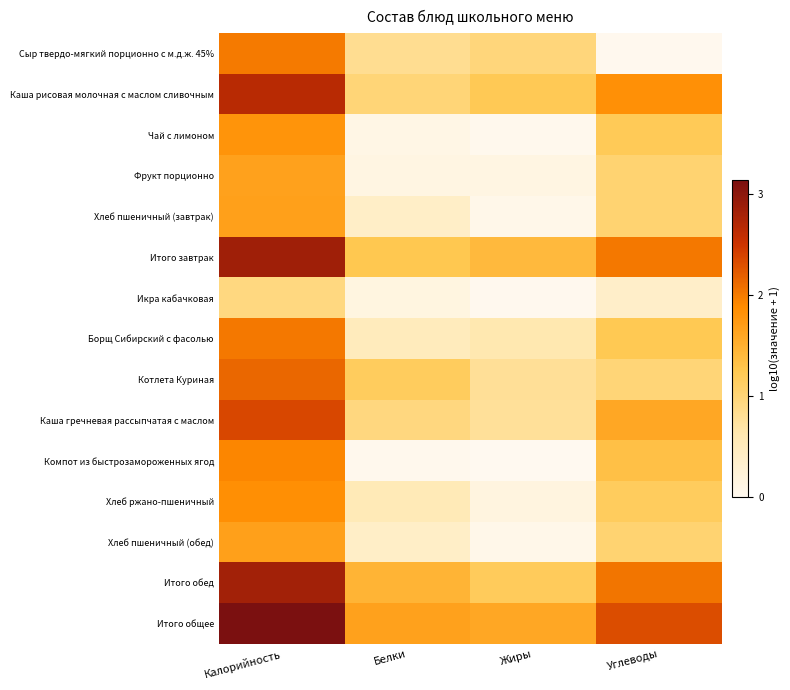

Reading left to right, extract all data points from this chart.

Сыр твердо-мягкий порционно с м.д.ж. 45%: Калорийность=2.0	Белки=0.8	Жиры=1.0	Углеводы=0.0
Каша рисовая молочная с маслом сливочным: Калорийность=2.7	Белки=1.0	Жиры=1.2	Углеводы=1.8
Чай с лимоном: Калорийность=1.8	Белки=0.1	Жиры=0.0	Углеводы=1.2
Фрукт порционно: Калорийность=1.7	Белки=0.1	Жиры=0.1	Углеводы=1.0
Хлеб пшеничный (завтрак): Калорийность=1.7	Белки=0.4	Жиры=0.1	Углеводы=1.0
Итого завтрак: Калорийность=2.8	Белки=1.3	Жиры=1.4	Углеводы=2.0
Икра кабачковая: Калорийность=0.9	Белки=0.2	Жиры=0.0	Углеводы=0.4
Борщ Сибирский с фасолью: Калорийность=2.0	Белки=0.5	Жиры=0.6	Углеводы=1.2
Котлета Куриная: Калорийность=2.1	Белки=1.2	Жиры=0.8	Углеводы=1.0
Каша гречневая рассыпчатая с маслом: Калорийность=2.4	Белки=0.9	Жиры=0.8	Углеводы=1.6
Компот из быстрозамороженных ягод: Калорийность=1.9	Белки=0.0	Жиры=0.0	Углеводы=1.3
Хлеб ржано-пшеничный: Калорийность=1.8	Белки=0.6	Жиры=0.2	Углеводы=1.2
Хлеб пшеничный (обед): Калорийность=1.7	Белки=0.4	Жиры=0.1	Углеводы=1.0
Итого обед: Калорийность=2.8	Белки=1.5	Жиры=1.2	Углеводы=2.0
Итого общее: Калорийность=3.1	Белки=1.7	Жиры=1.6	Углеводы=2.3